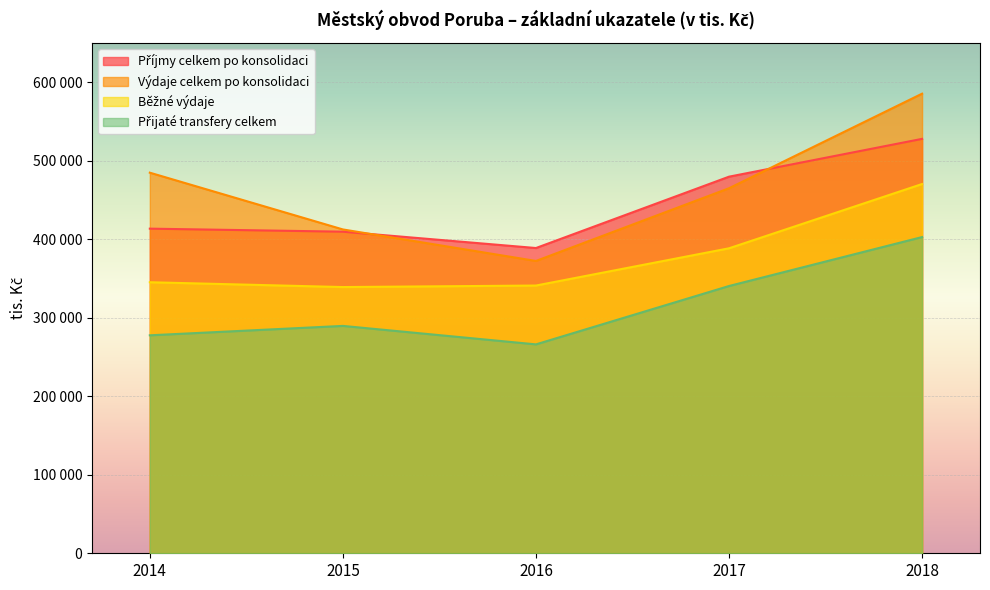

Reading left to right, list all the values displayed in this chart.

Příjmy celkem po konsolidaci: 413523	409661	388842	479733	527904
Výdaje celkem po konsolidaci: 484820	412514	372370	465002	585478
Běžné výdaje: 345263	339121	341055	388505	470373
Přijaté transfery celkem: 277659	289638	266104	340458	402808